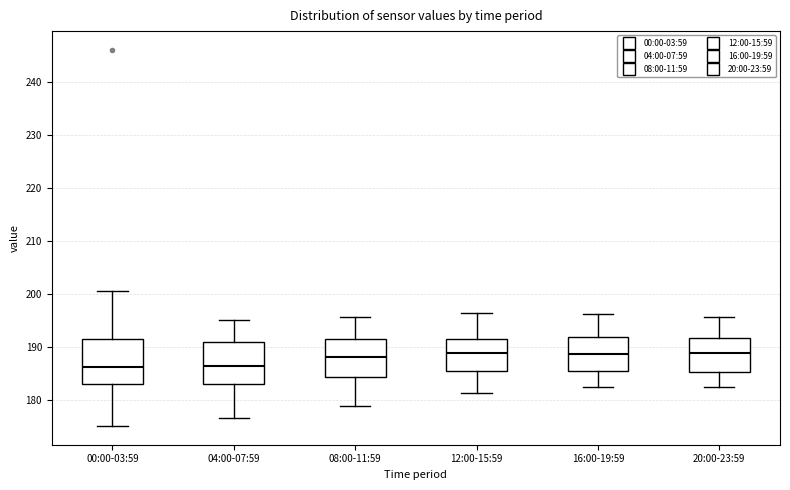

Where is the upper edge of the box for 20:00-23:59 on the y-axis? The values are not printed on the chart, so give them approximately, as read against the axis.

192